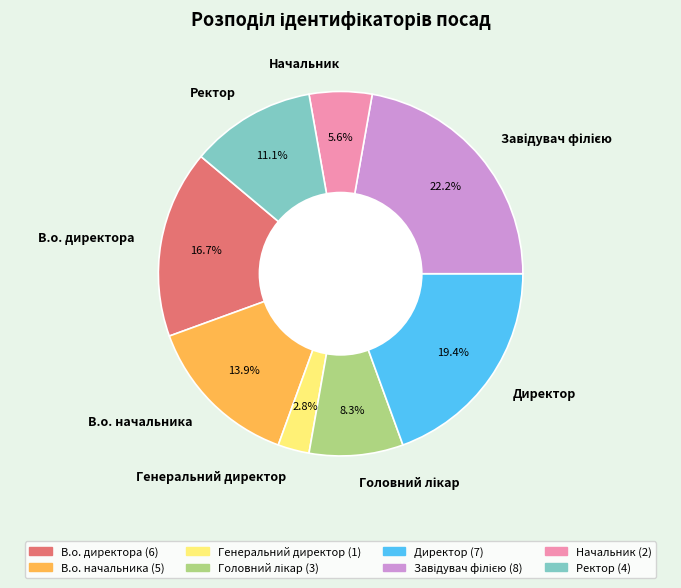

Approximately how many times larger is the value at Генеральний директор compared to Начальник?

0.5